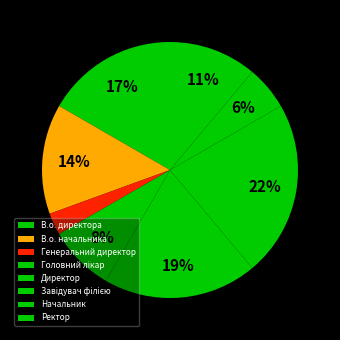

To the nearest percent, what percentage of the pie is В.о. начальника?

14%